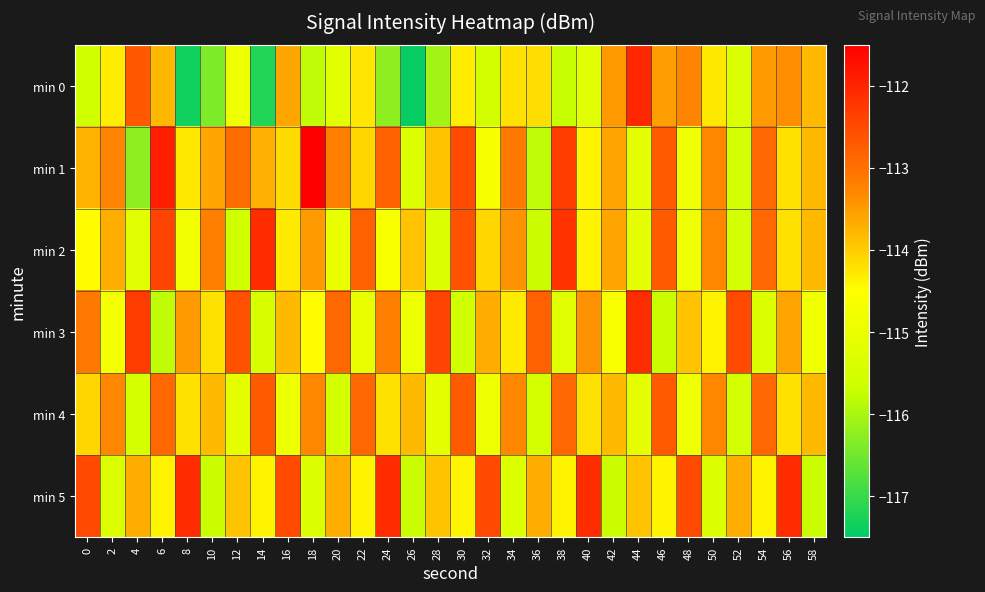

At how many categories does at least one series exceed -114?

30